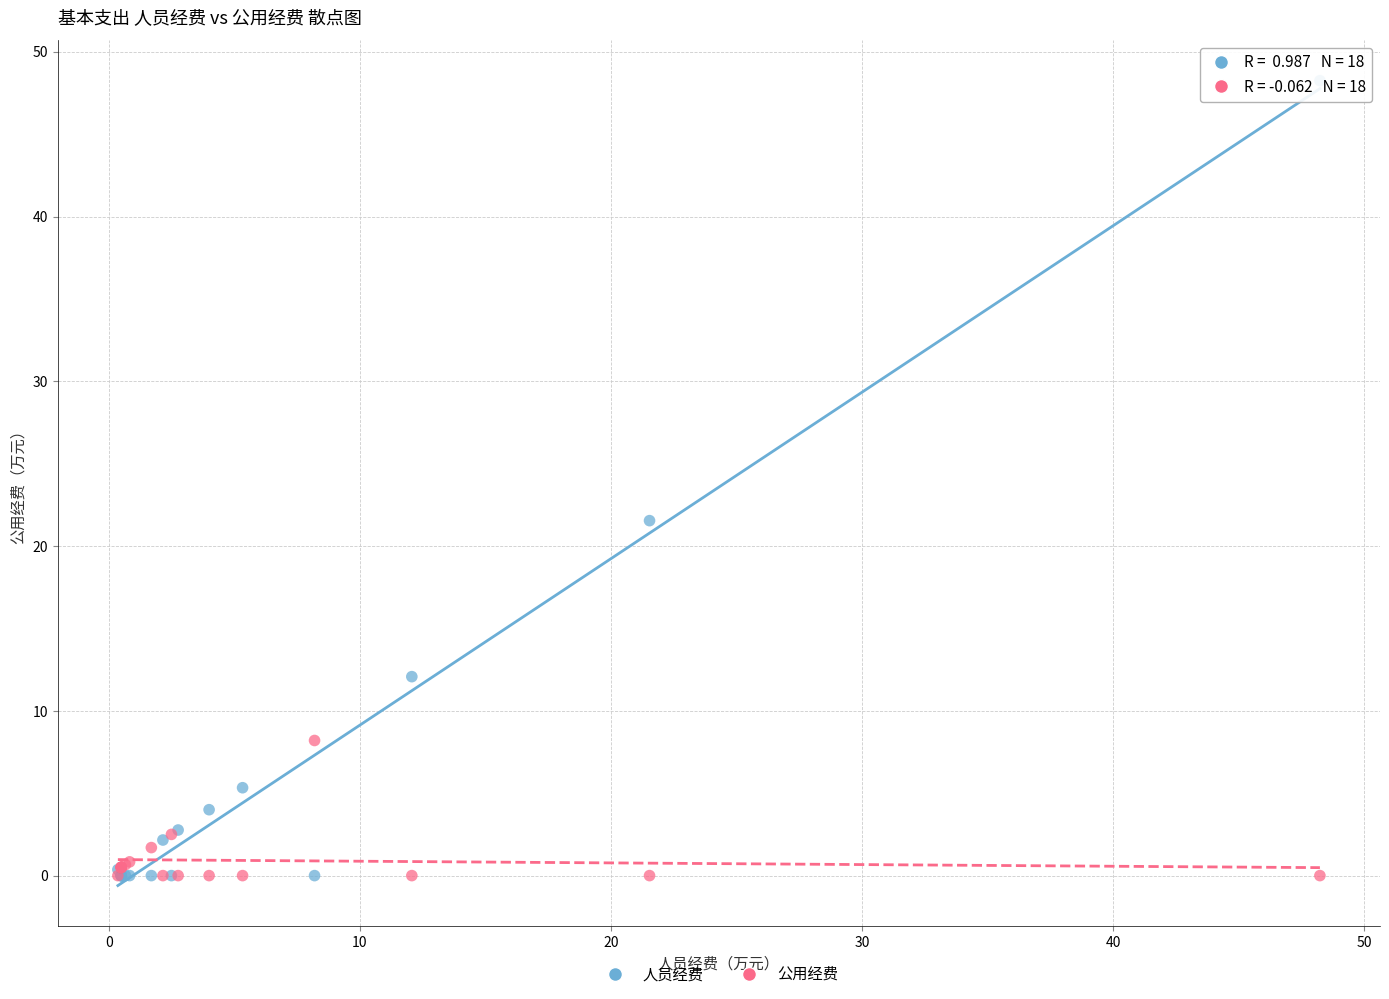

In the 人员经费 series, what Y value is closest to 24?

21.5